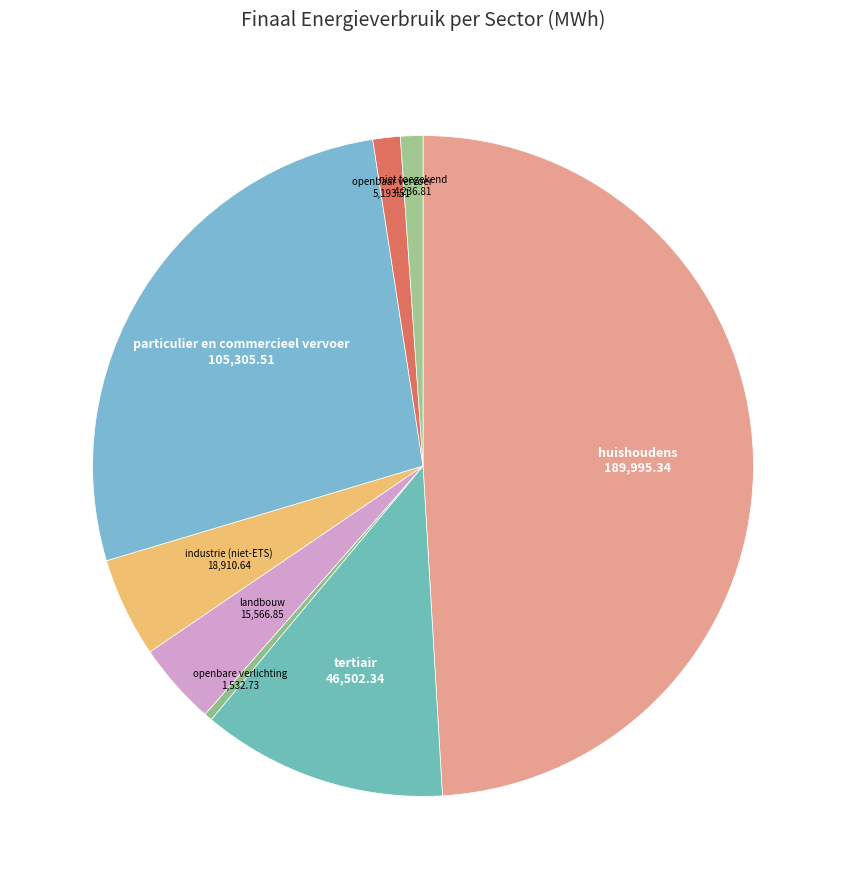

Approximately how many times larger is the value at landbouw compared to openbaar vervoer?

3.0